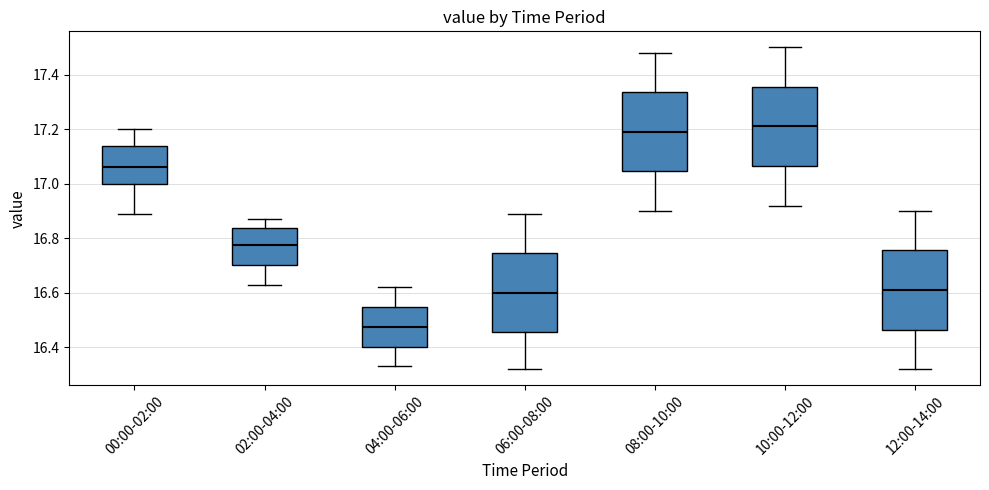

Where does the lower whisker of the box for 04:00-06:00 end on the y-axis? The values are not printed on the chart, so give them approximately, as read against the axis.

16.34